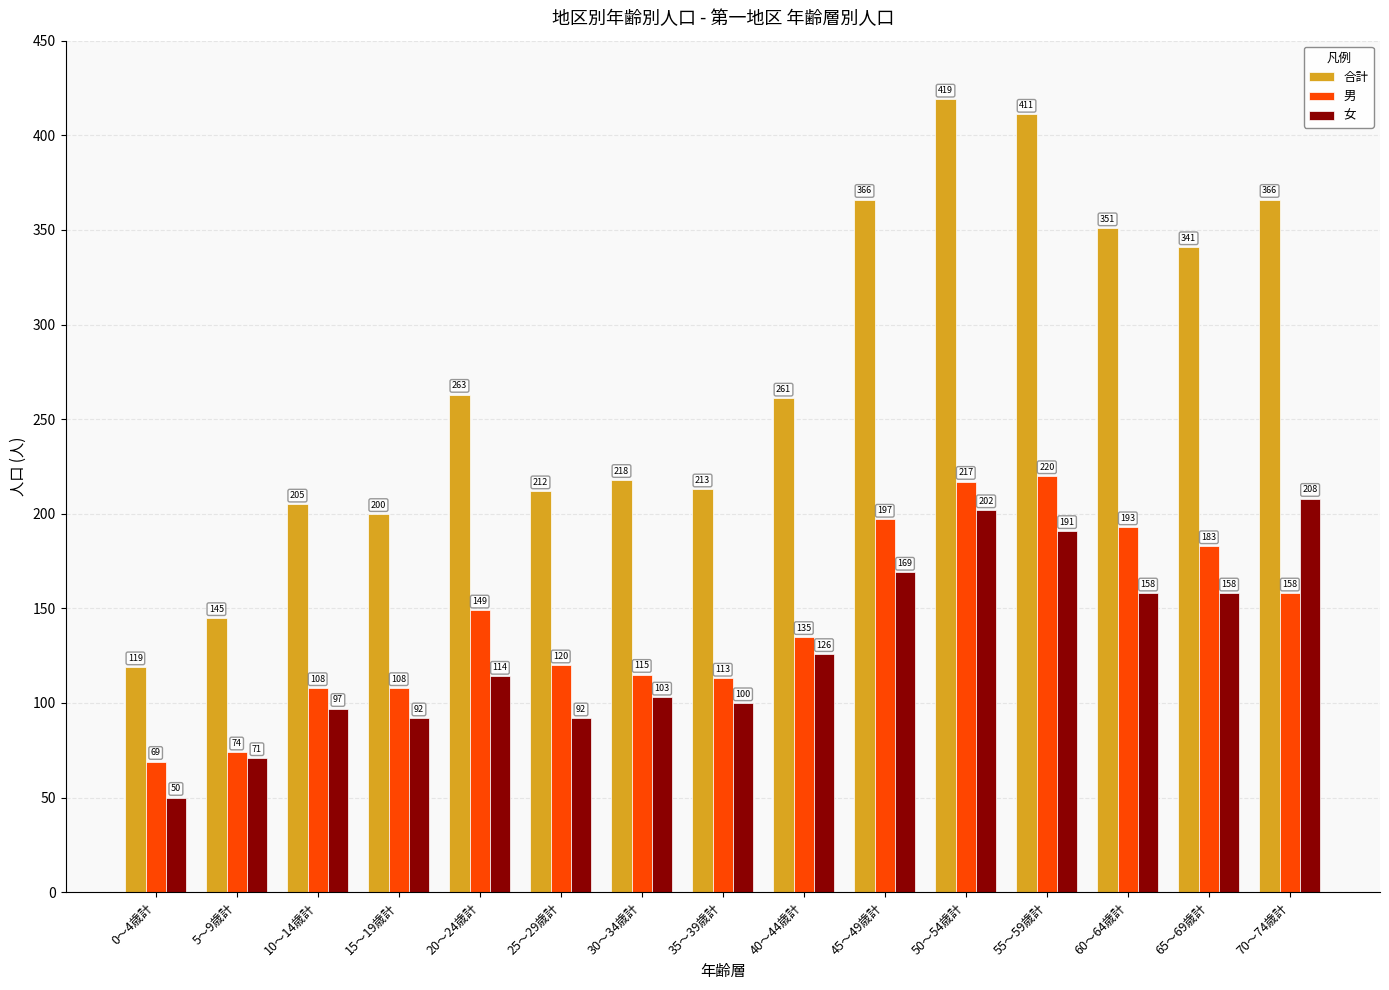

What is the approximate value of 合計 at 5～9歳計?

145